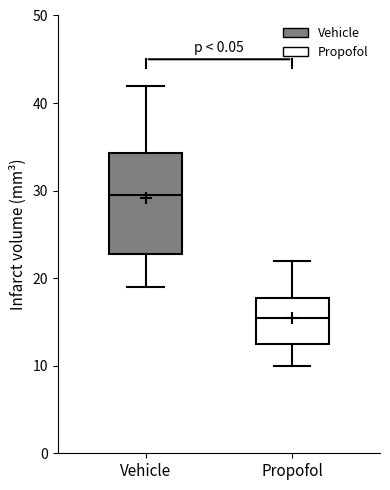

Reading left to right, transcribe this box plot: for each box, give where its median line is, the range the box spans, and where its two whiskers end, as read against the y-axis. The values are not printed on the chart, so give them approximately, as read against the axis.

Vehicle: median 30, box 23 to 34, whiskers 19 to 42
Propofol: median 16, box 13 to 18, whiskers 10 to 22